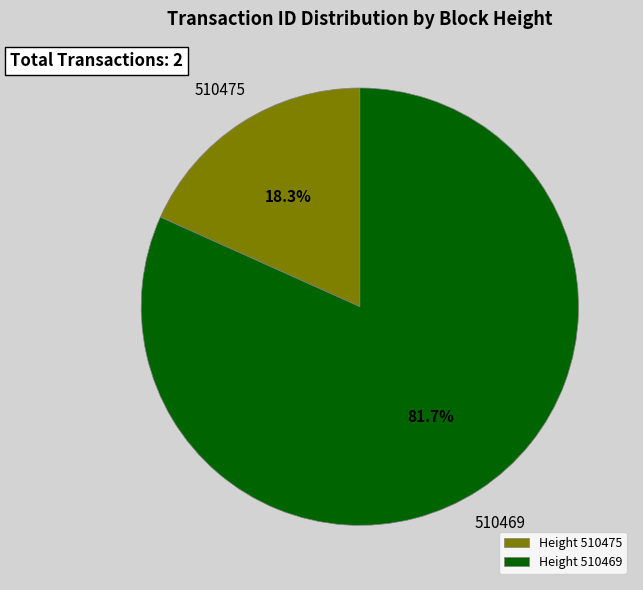

Which slice is the smallest?

Height 510475